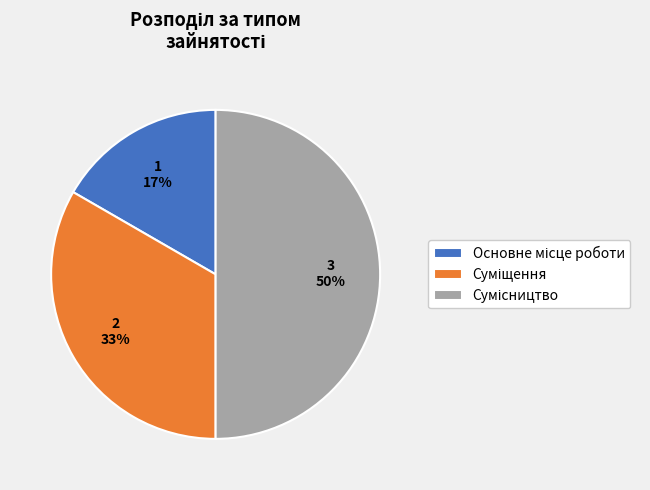

Count the number of slices in the pie.

3